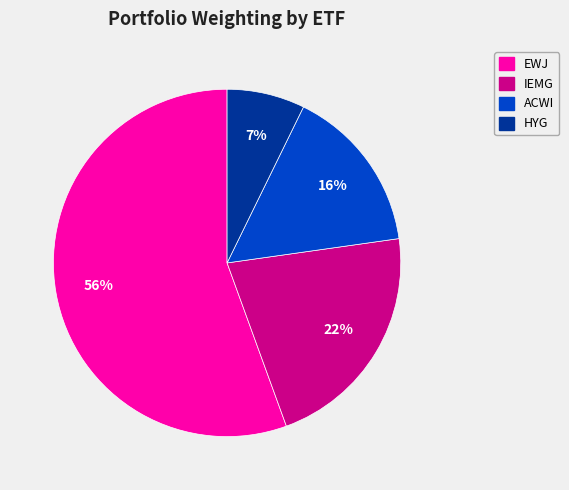

To the nearest percent, what is the average slice percentage?

25%